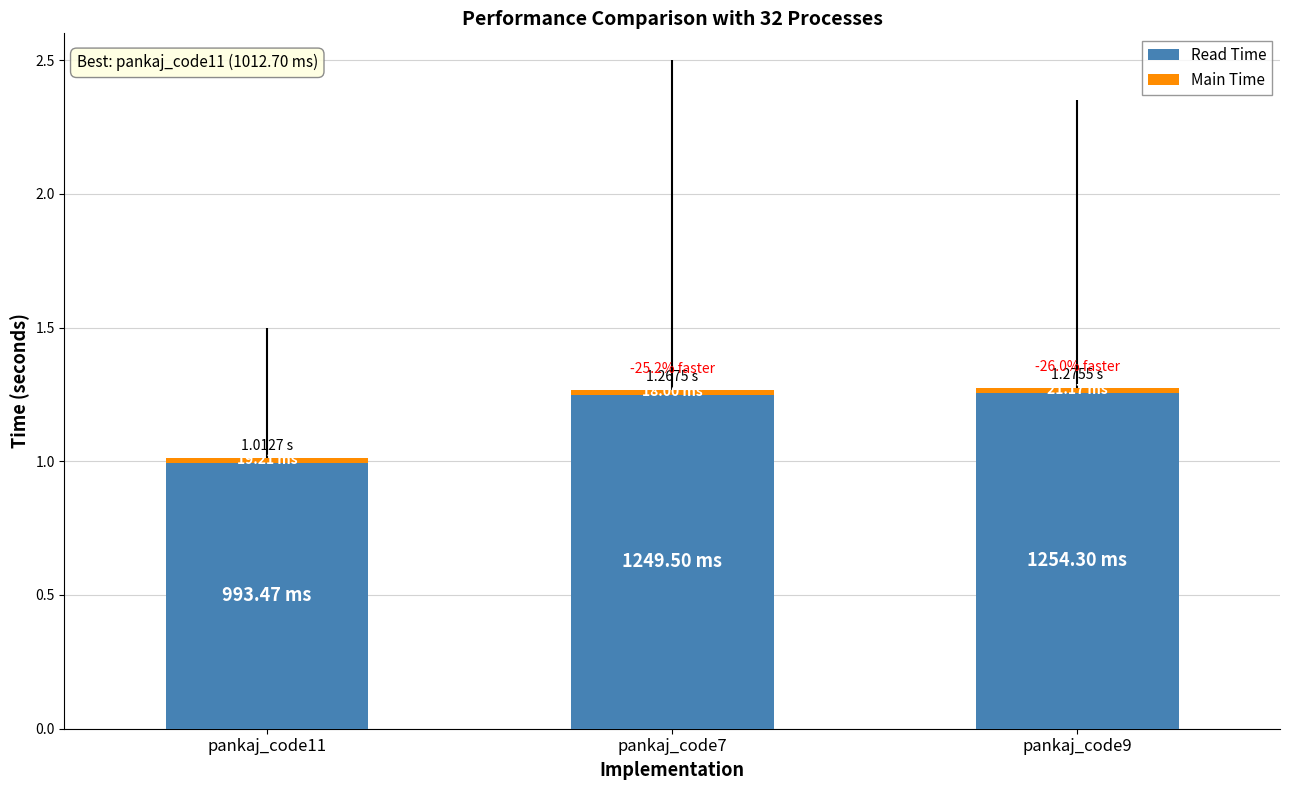

What is the difference between the second highest and minimum values in the Read Time series?

0.3